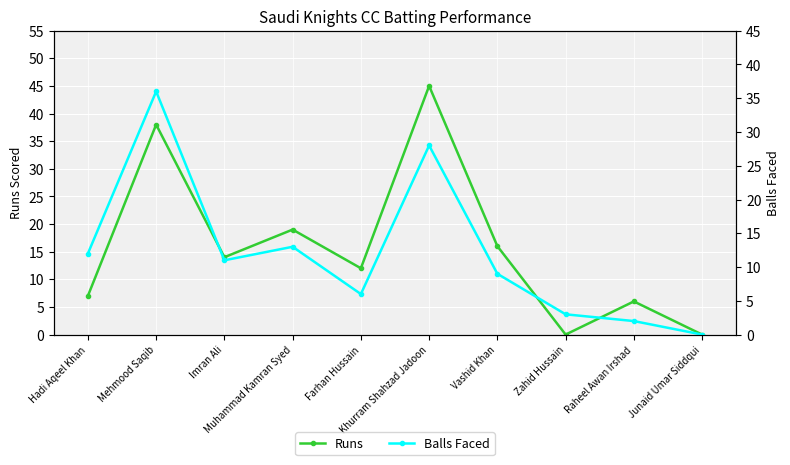

Reading left to right, extract all data points from this chart.

Runs: Hadi Aqeel Khan=7	Mehmood Saqib=38	Imran Ali=14	Muhammad Kamran Syed=19	Farhan Hussain=12	Khurram Shahzad Jadoon=45	Vashid Khan=16	Zahid Hussain=0	Raheel Awan Irshad=6	Junaid Umar Siddqui=0
Balls Faced: Hadi Aqeel Khan=12	Mehmood Saqib=36	Imran Ali=11	Muhammad Kamran Syed=13	Farhan Hussain=6	Khurram Shahzad Jadoon=28	Vashid Khan=9	Zahid Hussain=3	Raheel Awan Irshad=2	Junaid Umar Siddqui=0